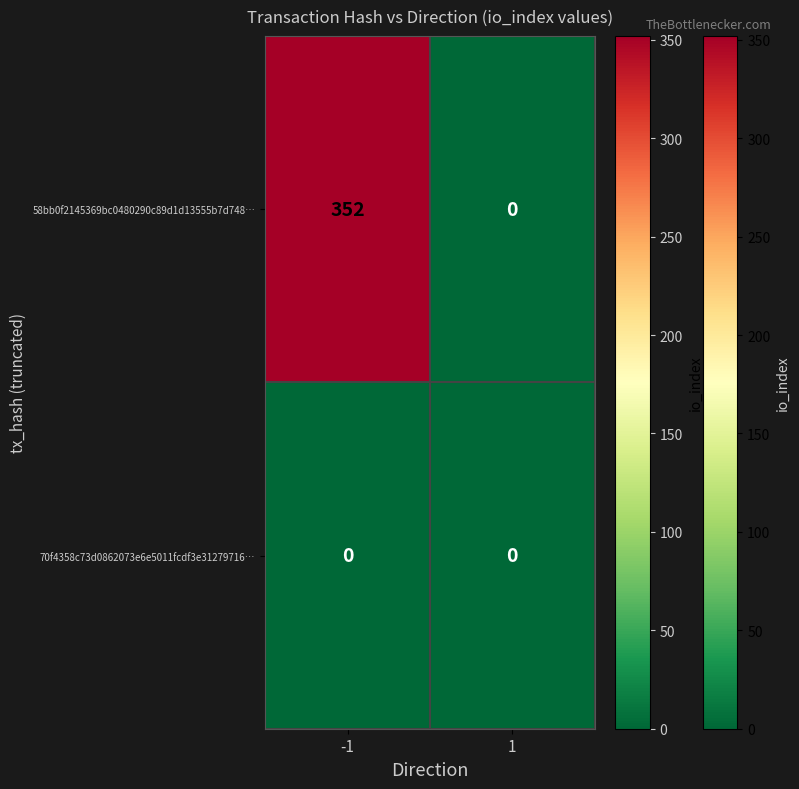

Reading left to right, what are all the values shown in this chart?

58bb0f2145369bc0480290c89d1d13555b7d748…: 352	0
70f4358c73d0862073e6e5011fcdf3e31279716…: 0	0